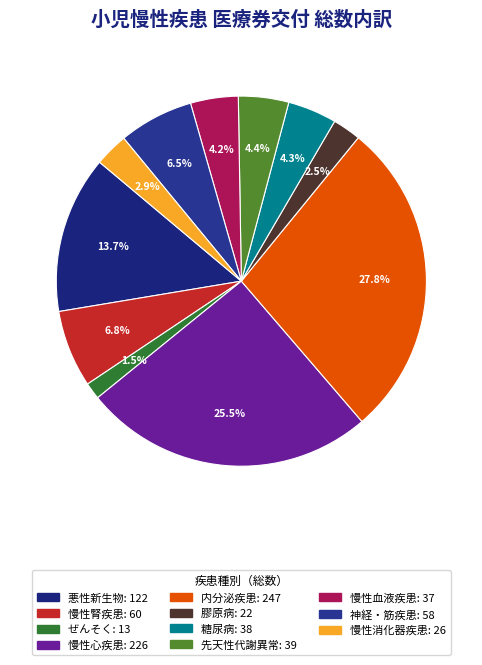

Is the sum of 糖尿病 and 悪性新生物 greater than half?

No